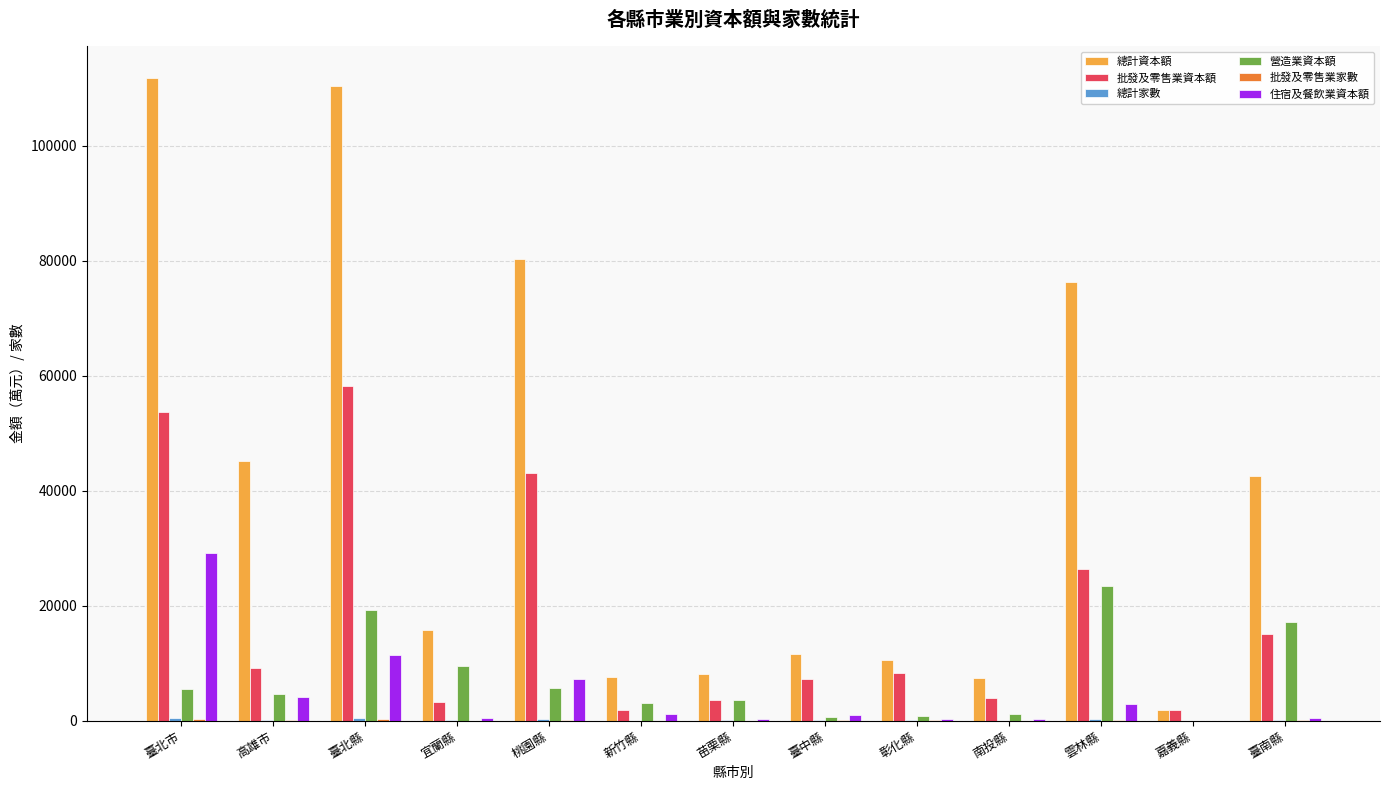

Which series has the largest total across all categories?

總計資本額